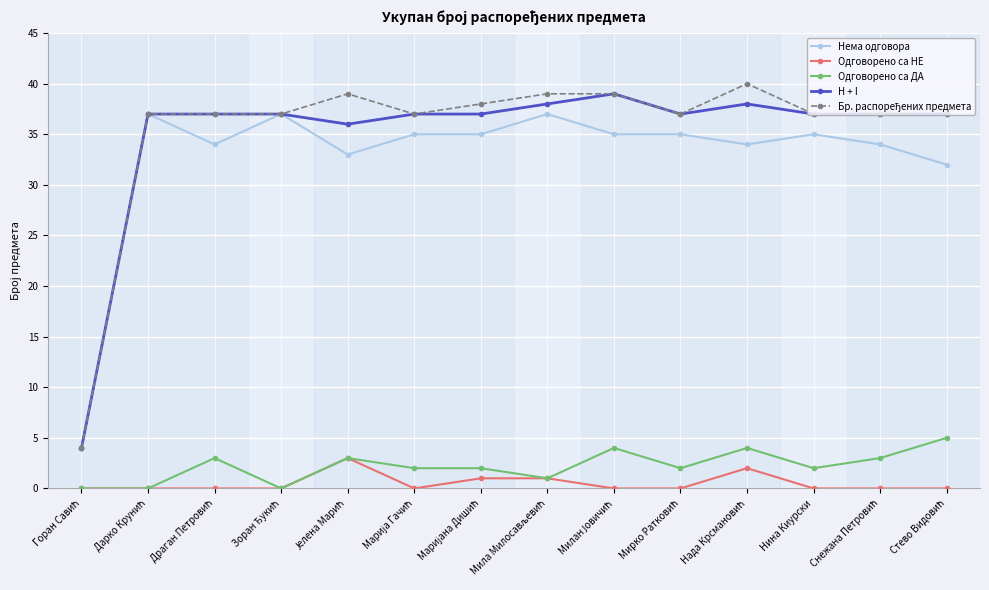

At how many categories does at least one series exceed 17?

13